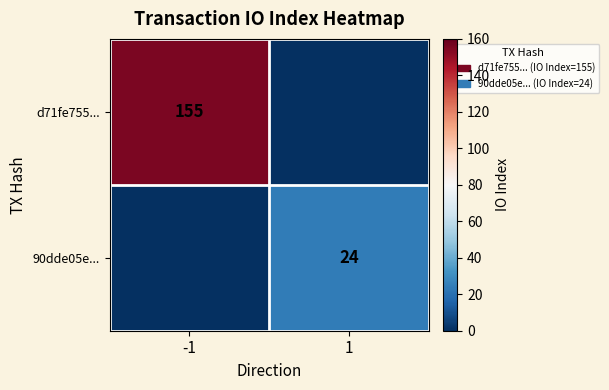

The value of d71fe755... at -1 is 202. True or false?

False